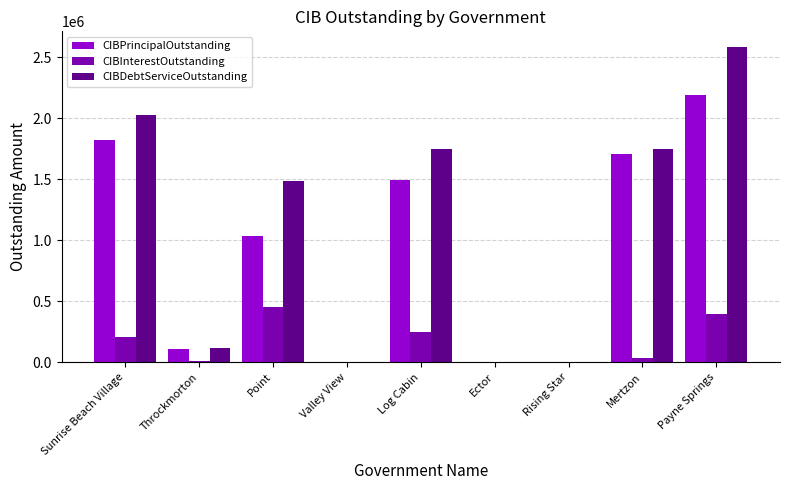

Are the bars grouped side by side (vs. stacked)?

Yes